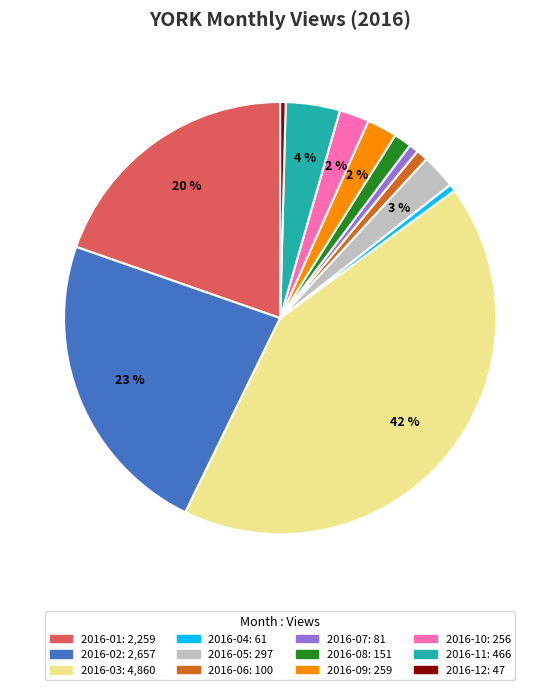

Between 2016-11 and 2016-04, which is larger?

2016-11